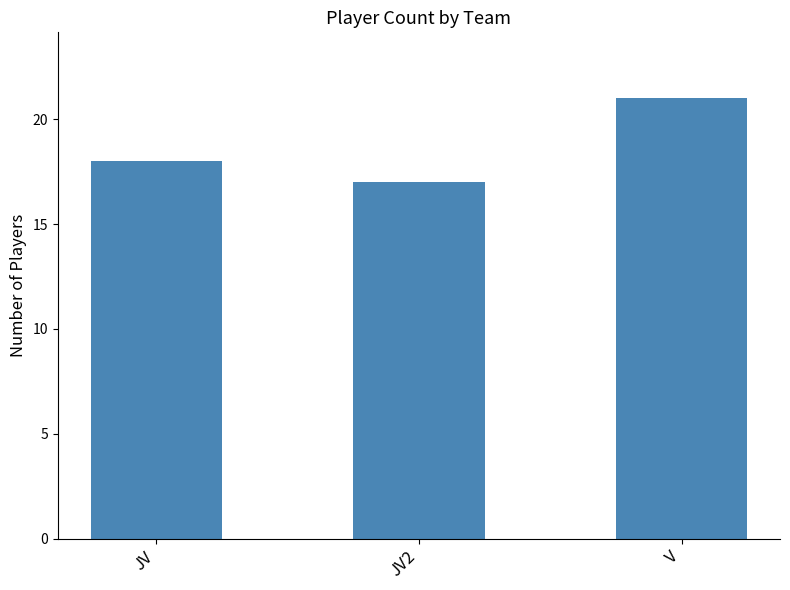

Reading right to left, transcribe all the data shown in this chart.

V=21	JV2=17	JV=18